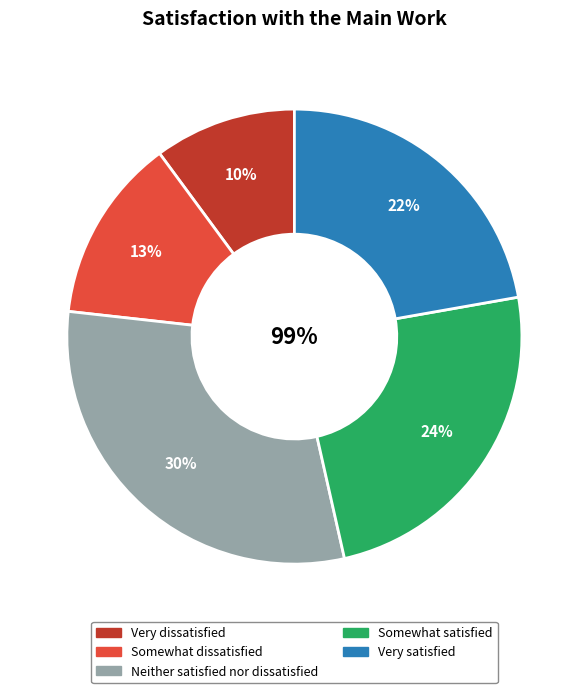

What percentage is the Very dissatisfied slice, to the nearest percent?

10%